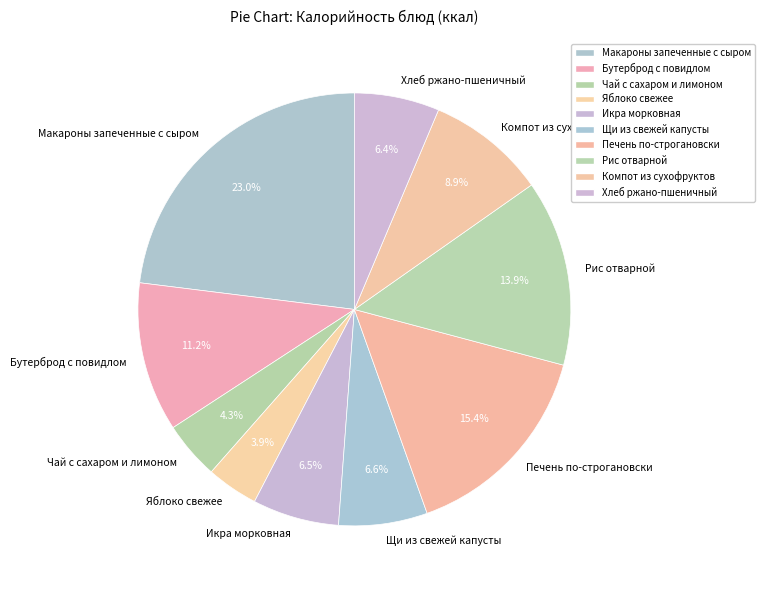

Does Хлеб ржано-пшеничный represent more than half of the total?

No